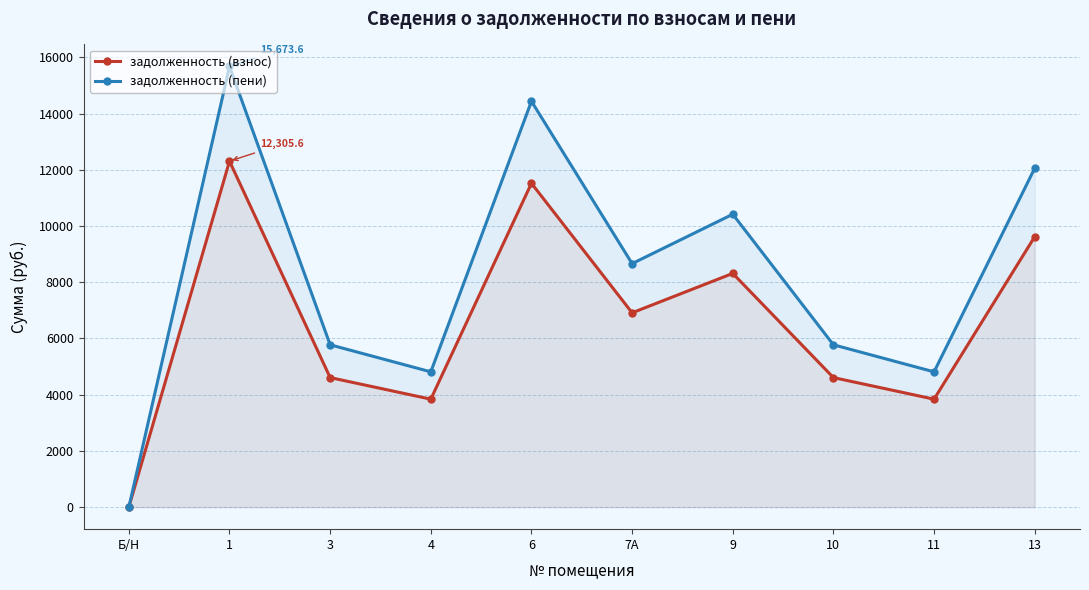

Reading left to right, extract all data points from this chart.

задолженность (взнос): Б/Н=0.0	1=12305.6	3=4608.0	4=3840.0	6=11520.0	7А=6912.0	9=8313.6	10=4608.0	11=3840.0	13=9619.2
задолженность (пени): Б/Н=0.0	1=15673.6	3=5774.4	4=4812.0	6=14436.0	7А=8661.6	9=10418.0	10=5774.4	11=4812.0	13=12054.1